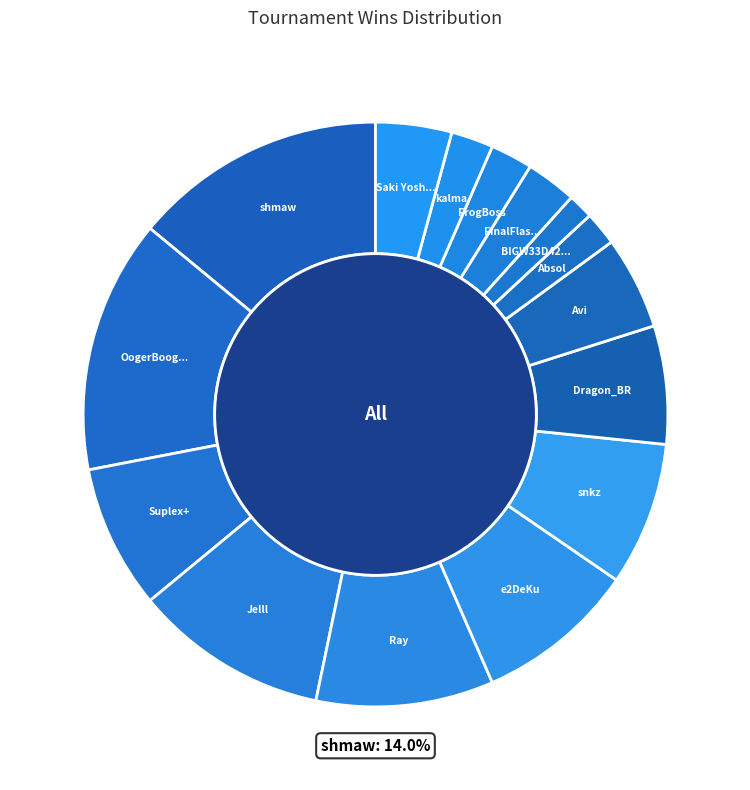

To the nearest percent, what is the difference between the largest and smallest slice percentages?

13%